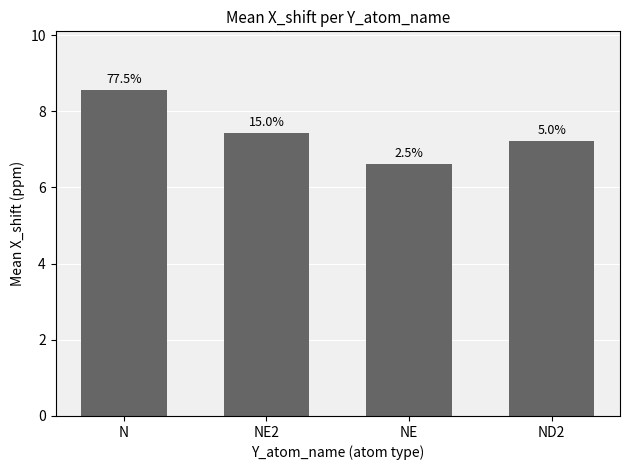

List the labels in order of value, largest first.

N, NE2, ND2, NE